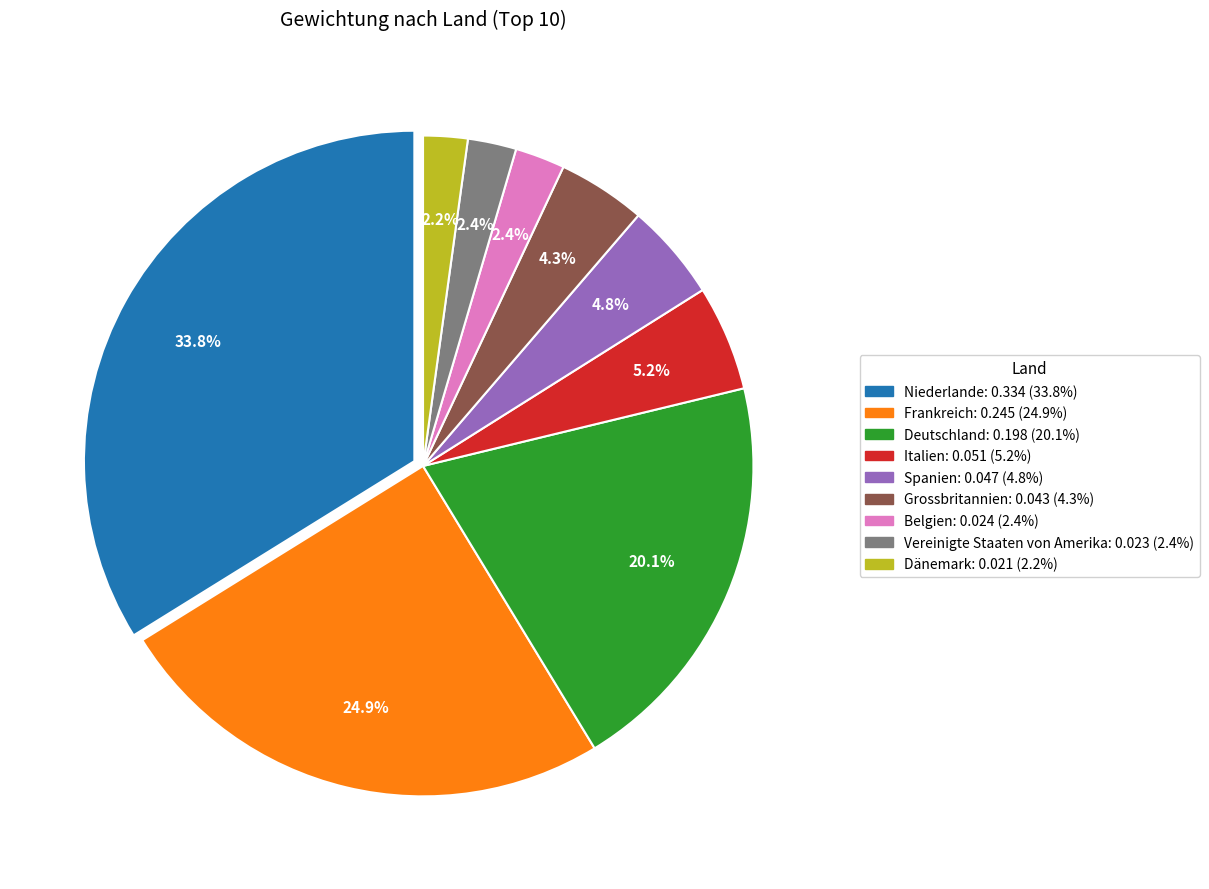

Is there any slice that represents more than half of the pie?

No